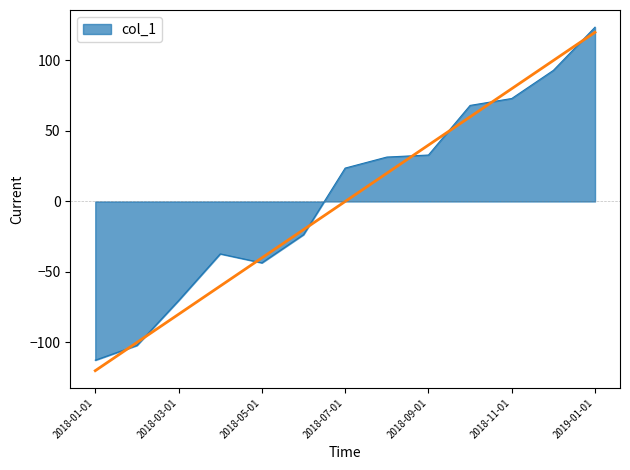

Between 2018-02-01 and 2018-11-01, which is larger?

2018-11-01